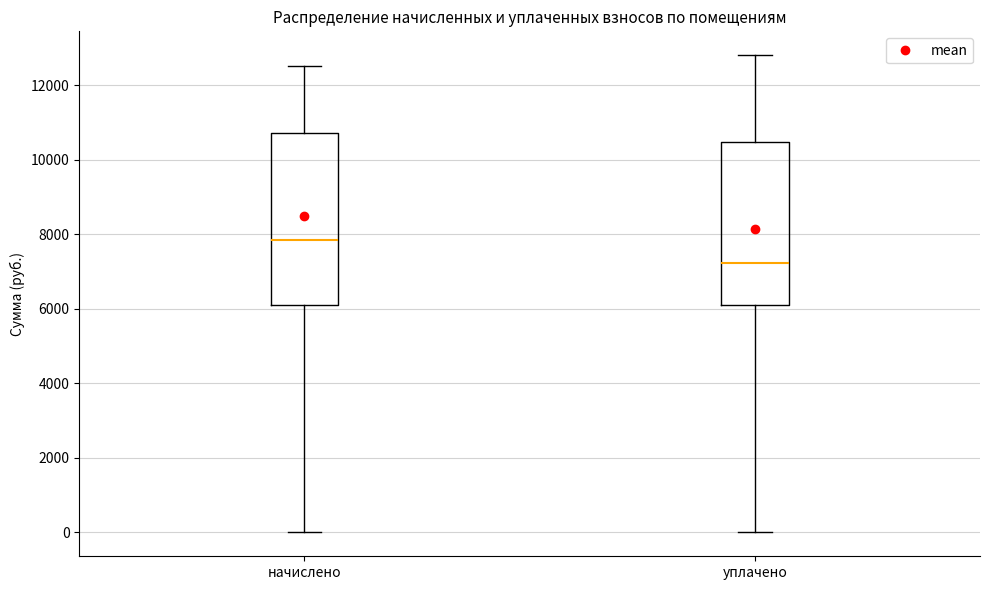

Which box's median line is the highest?

начислено